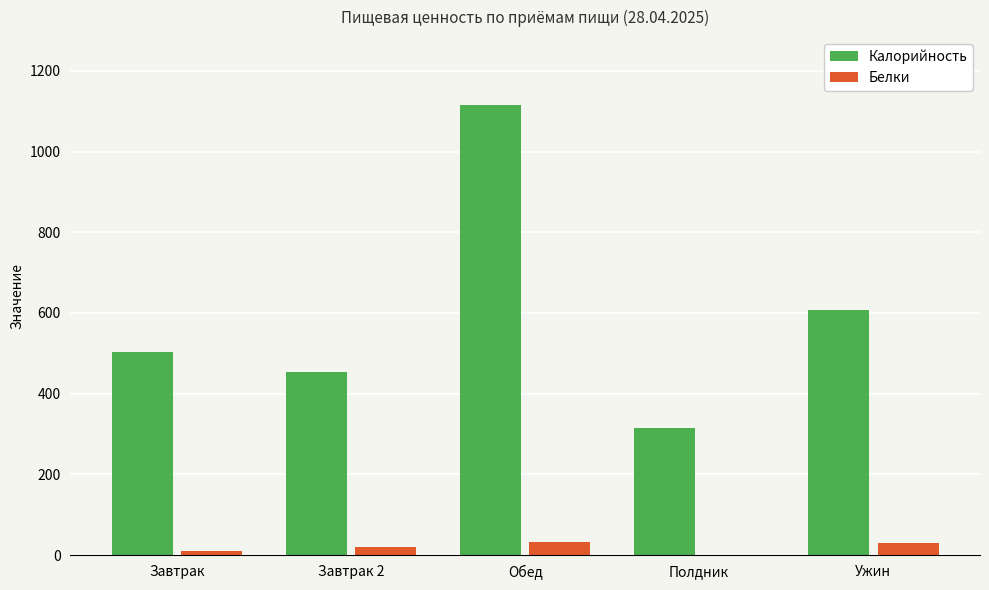

Which label corresponds to the largest value in the chart?

Обед